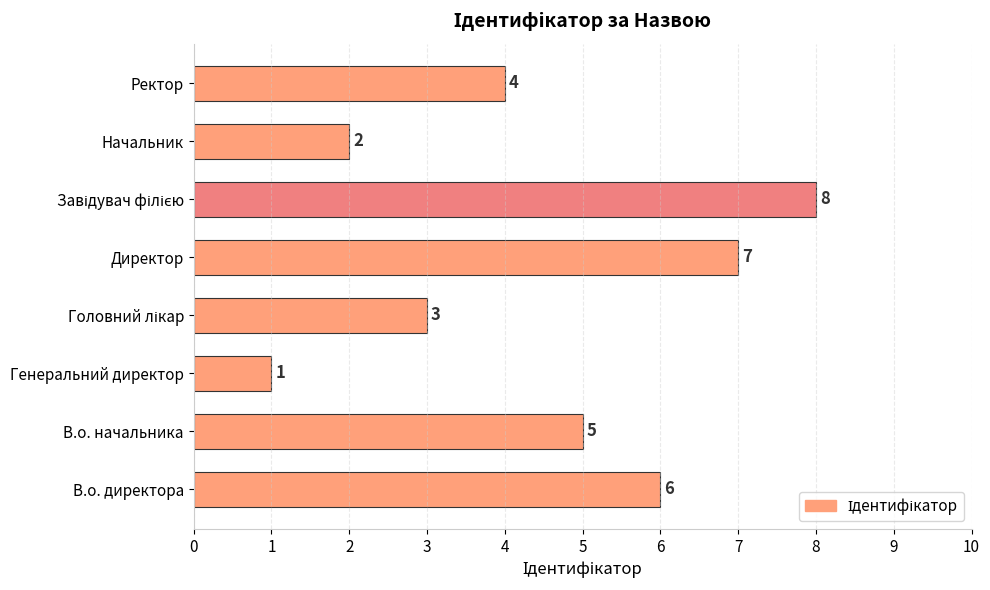

How many distinct data groups are displayed?

1